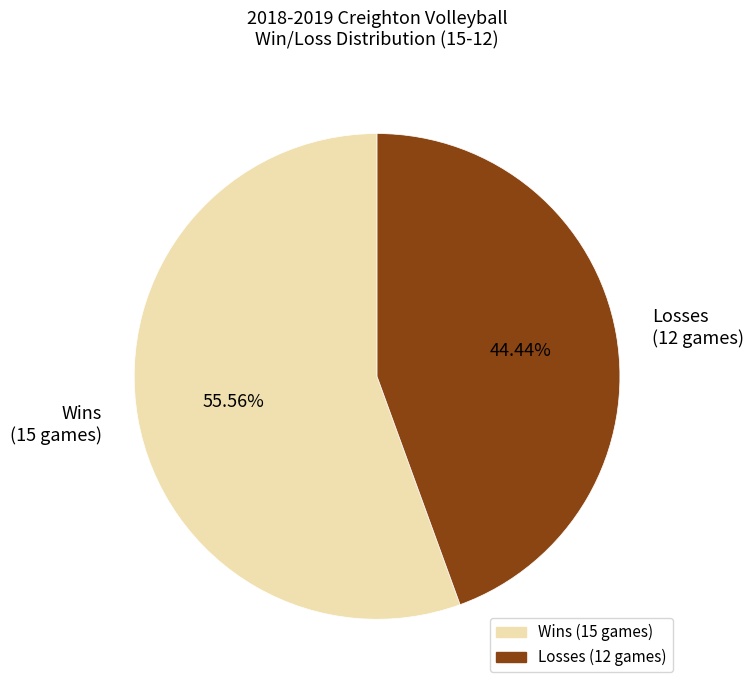

Do Wins (15 games) and Losses (12 games) together represent more than half of the pie?

Yes